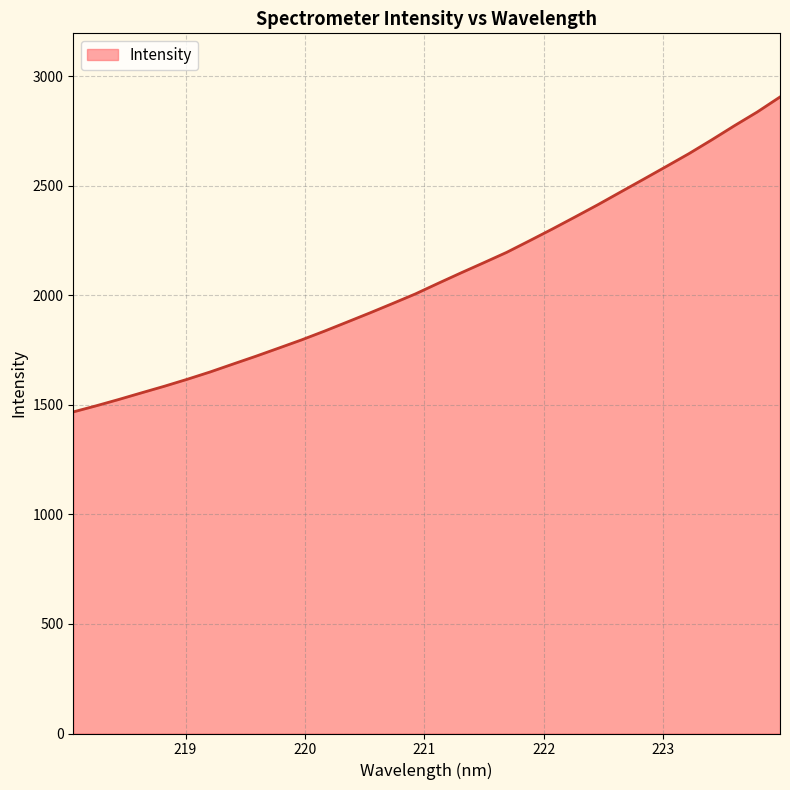

What is the minimum value shown in the chart?

1467.6